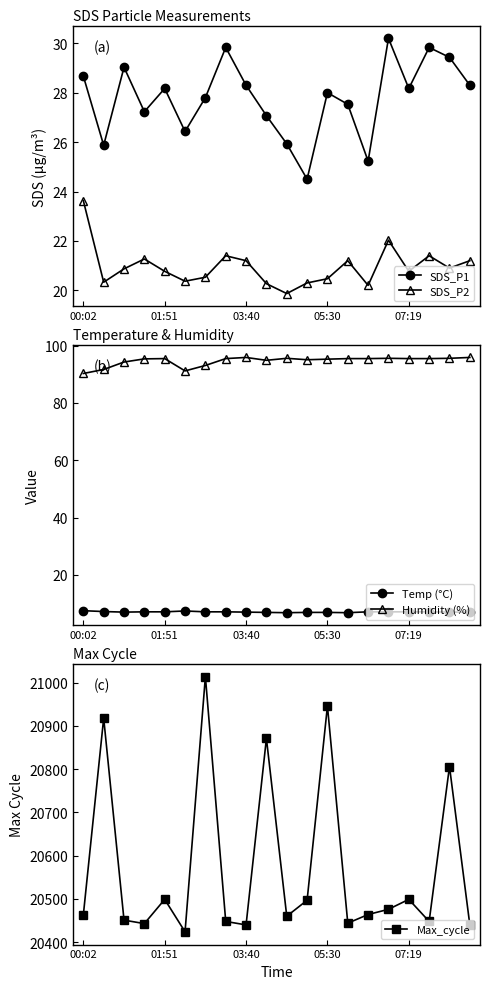

Reading left to right, what are all the values shown in this chart?

SDS_P1: 28.7	25.9	29.0	27.2	28.2	26.4	27.8	29.8	28.3	27.1	25.9	24.5	28.0	27.5	25.2	30.2	28.2	29.8	29.4	28.3
SDS_P2: 23.6	20.3	20.9	21.3	20.8	20.4	20.5	21.4	21.2	20.3	19.9	20.3	20.5	21.2	20.2	22.0	20.8	21.4	20.9	21.2
Temp (°C): 7.5	7.2	7.0	7.1	7.1	7.4	7.1	7.1	7.0	6.9	6.8	6.9	6.9	6.8	7.1	7.1	7.1	7.1	7.0	7.0
Humidity (%): 90.3	91.7	94.3	95.4	95.5	91.2	93.1	95.5	95.9	94.9	95.6	95.1	95.3	95.5	95.5	95.6	95.5	95.5	95.6	95.9
Max_cycle: 20463.0	20918.0	20451.0	20443.0	20499.0	20424.0	21014.0	20448.0	20440.0	20871.0	20460.0	20497.0	20946.0	20444.0	20464.0	20476.0	20499.0	20448.0	20806.0	20440.0